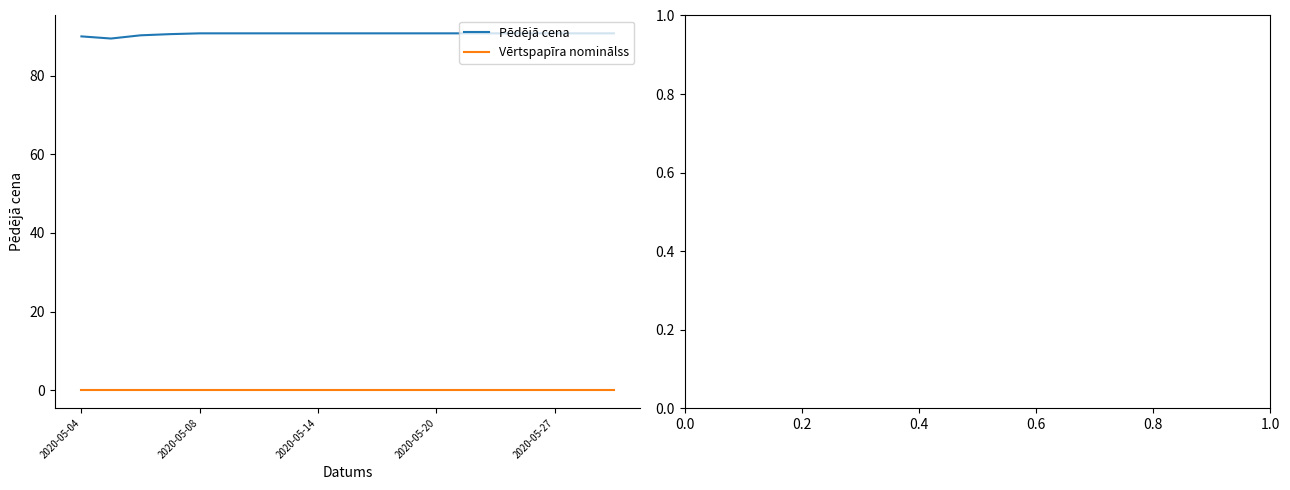

Which series has the largest total across all categories?

Pēdējā cena